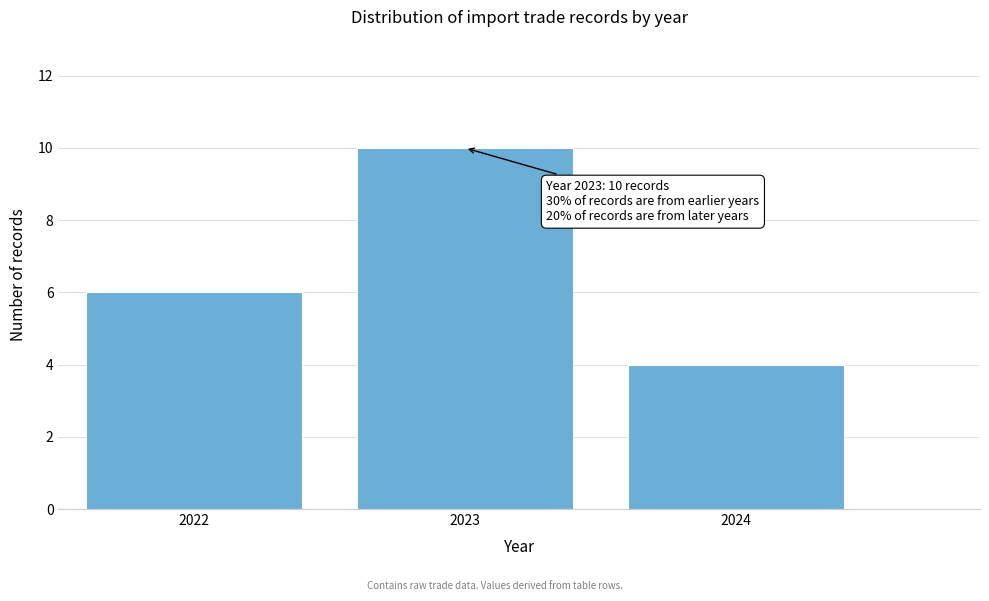

Reading right to left, transcribe all the data shown in this chart.

4	10	6